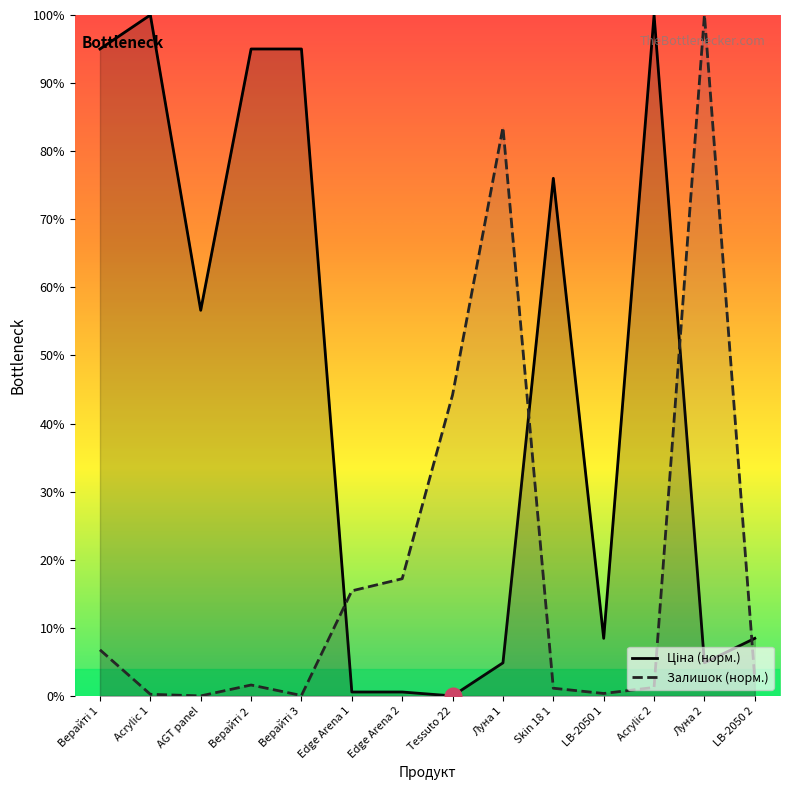

Is it true that Ціна (норм.) equals 171.4 at Acrylic 1?

False